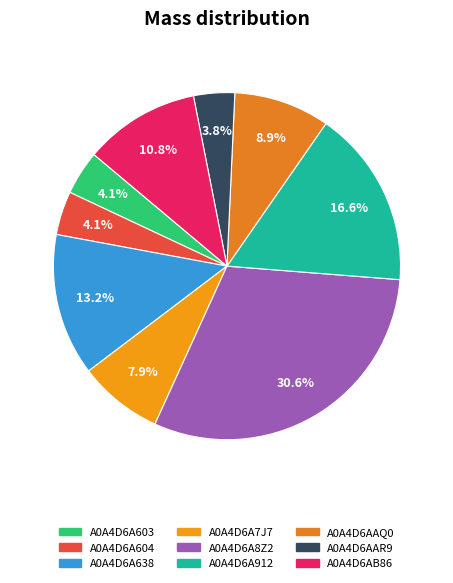

How many segments does this pie chart have?

9